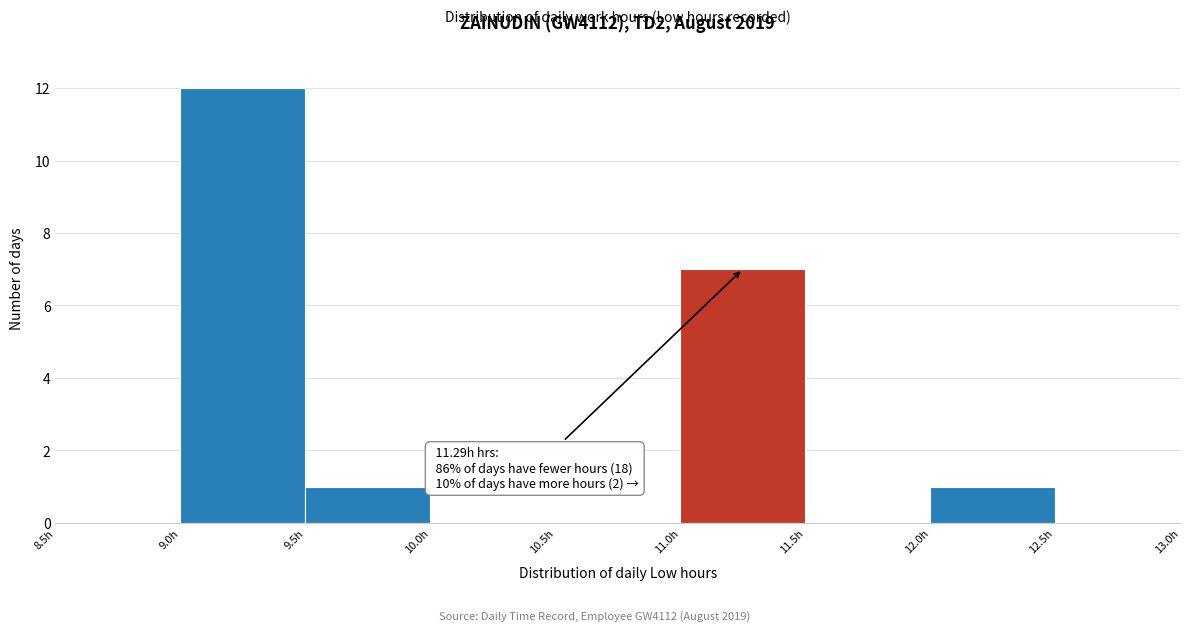

Over which range of the x-axis is the bar tallest?

9.0 to 9.5